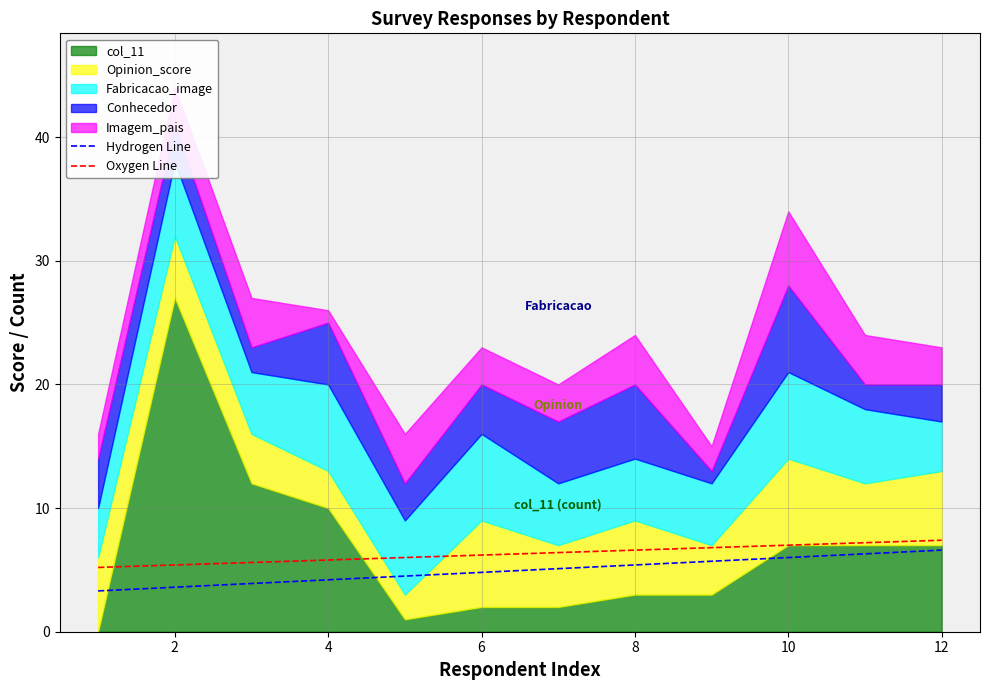

Is it true that Hydrogen Line equals 3.6 at 2?

True